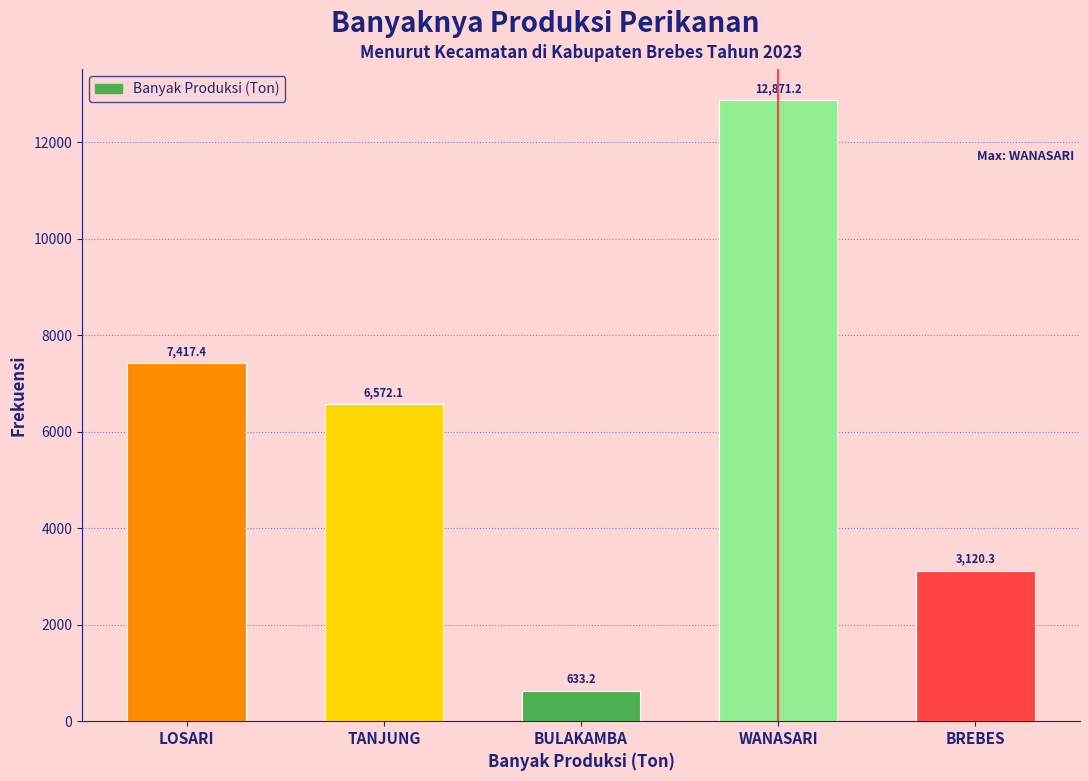

What is the maximum value shown in the chart?

12871.2